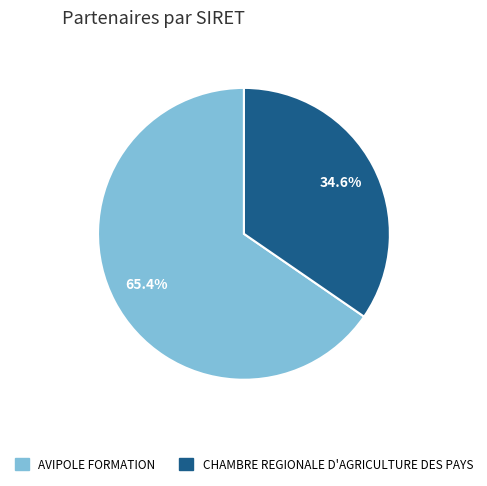

What percentage is NOT represented by AVIPOLE FORMATION?

34.6%